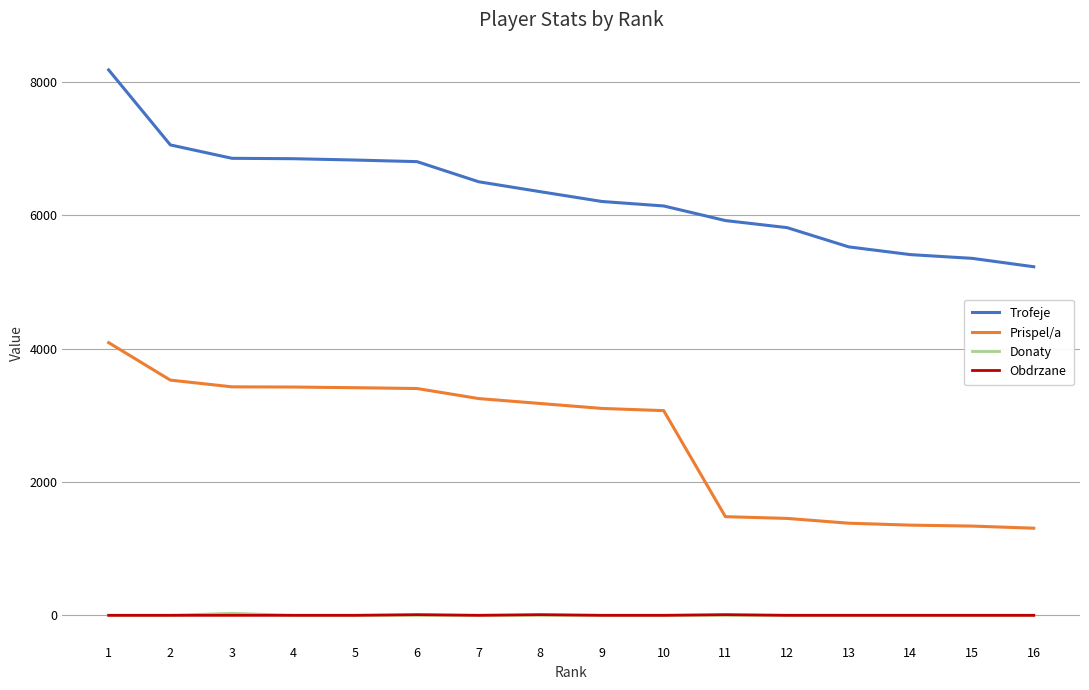

Is it true that Trofeje equals 6851 at 4?

True